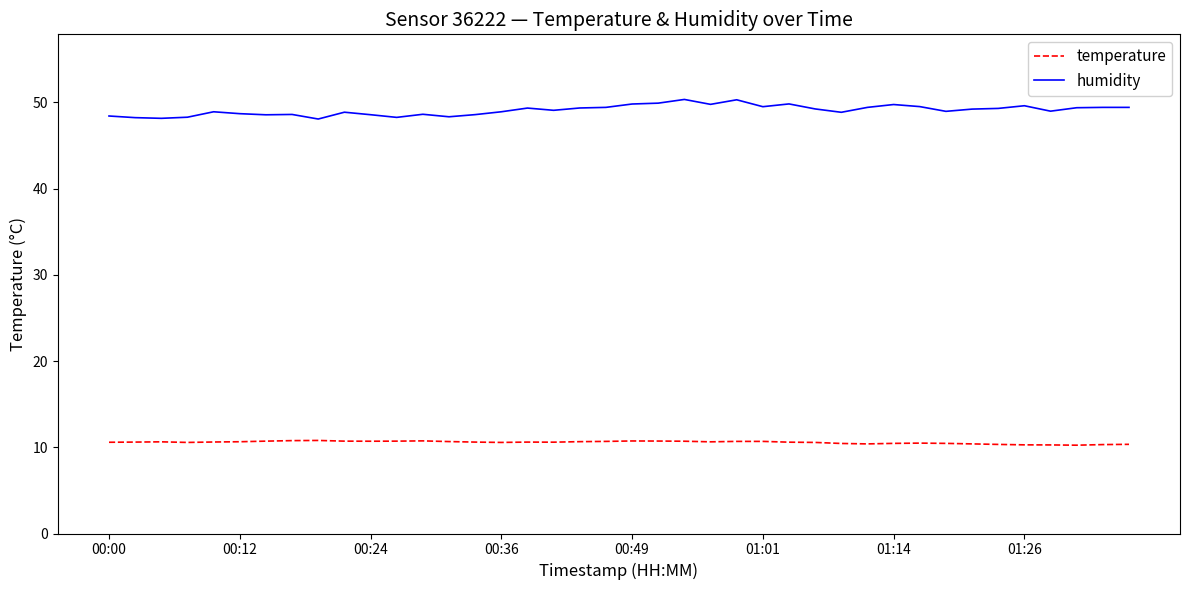

Which series has the largest total across all categories?

humidity